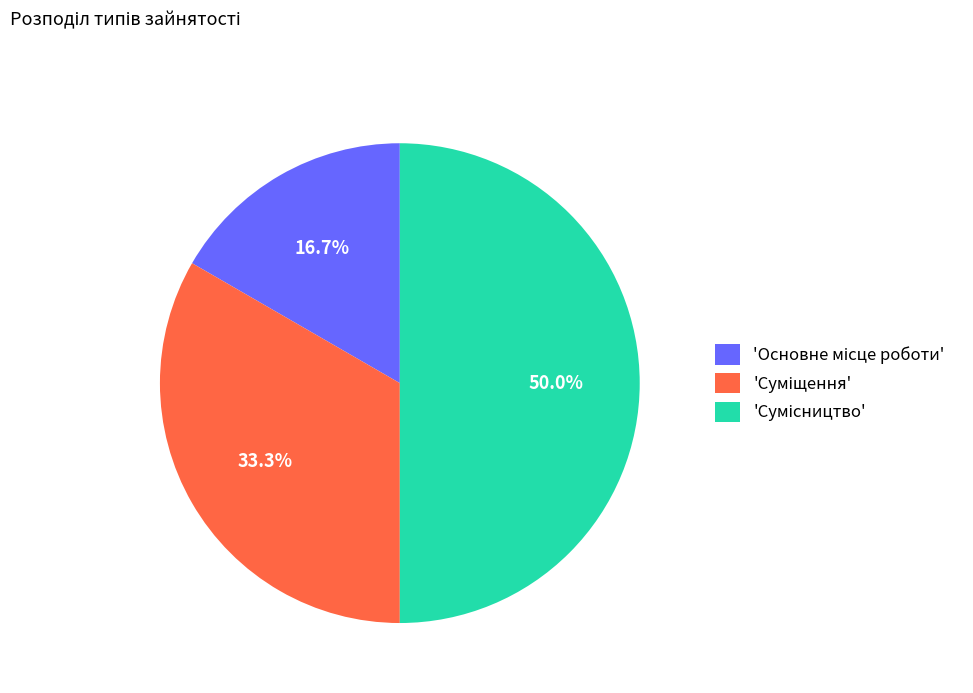

How many slices are in this pie chart?

3